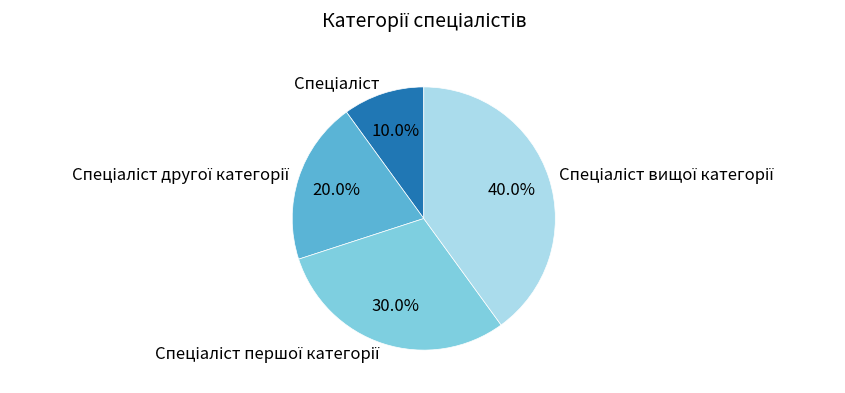

Is there a majority slice in this chart?

No